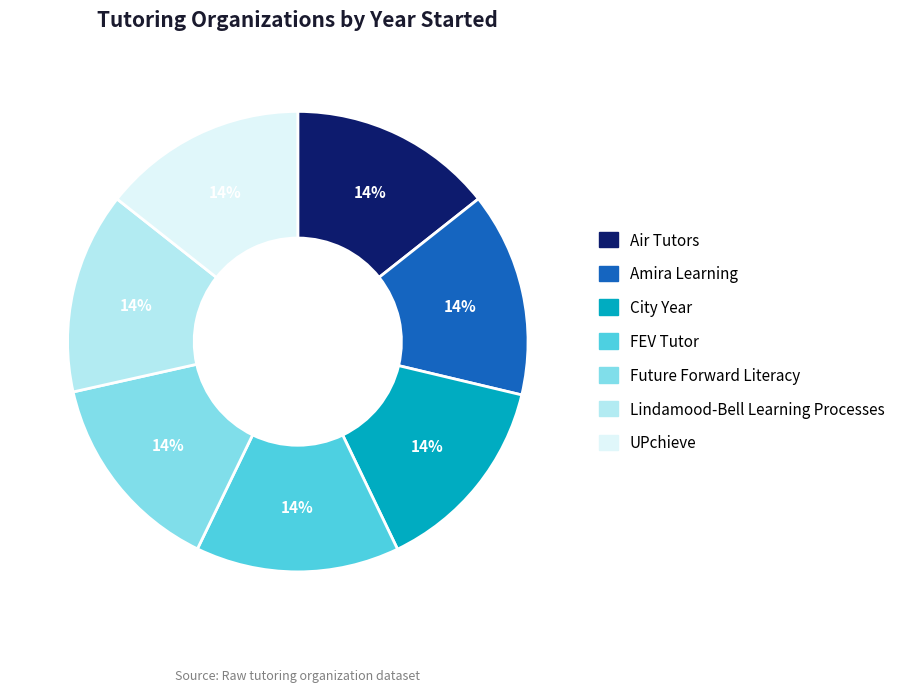

The Amira Learning slice represents 14% of the pie. True or false?

True